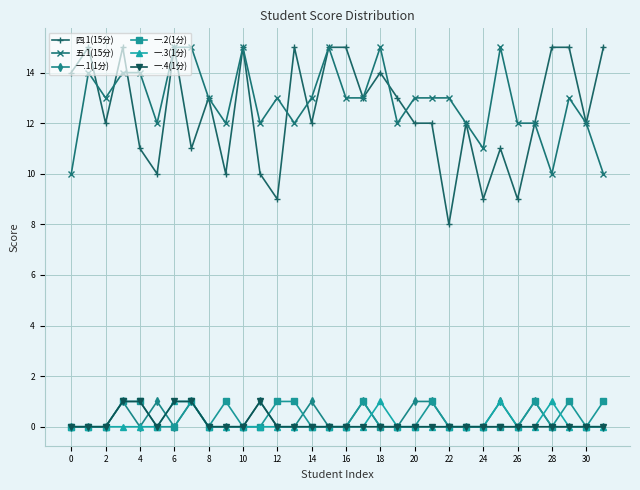

True or false: 四.1(15分) has more than 1 points higher than both neighbors.

True